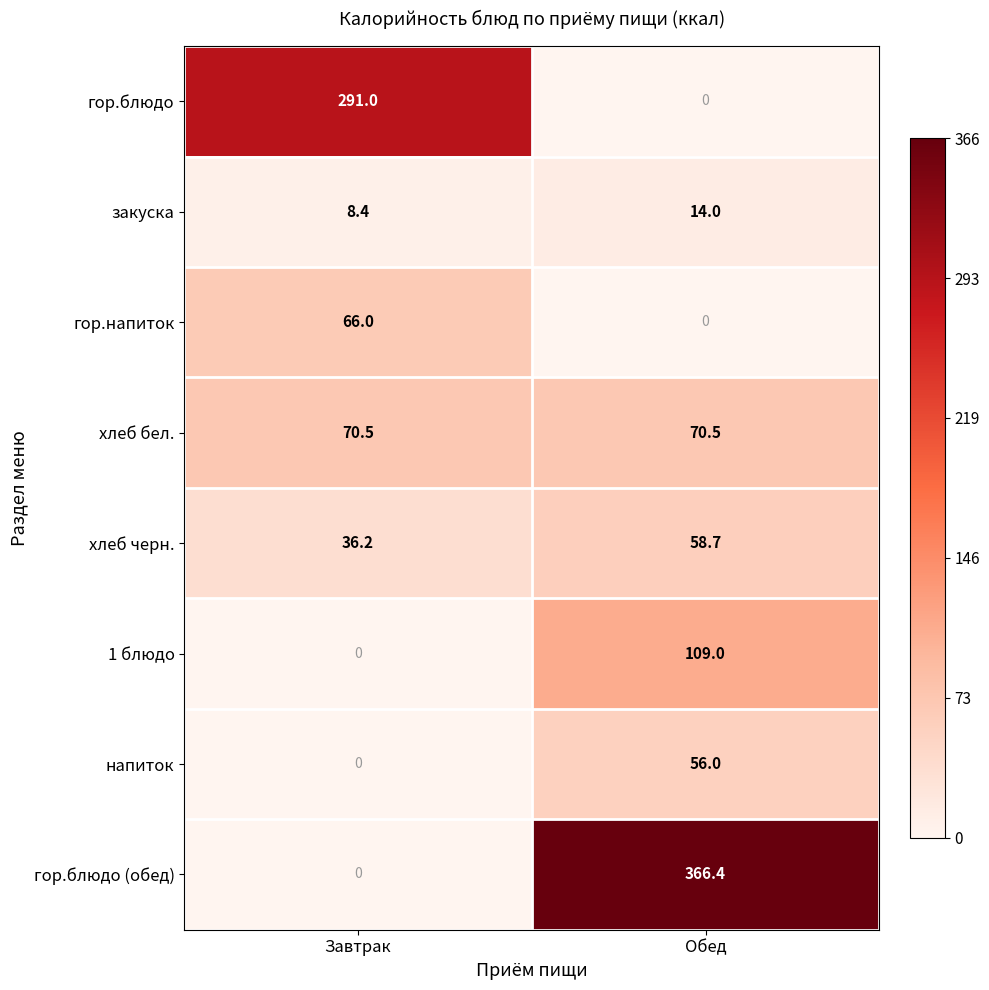

What is the difference between the highest and lowest values at Обед?

366.4